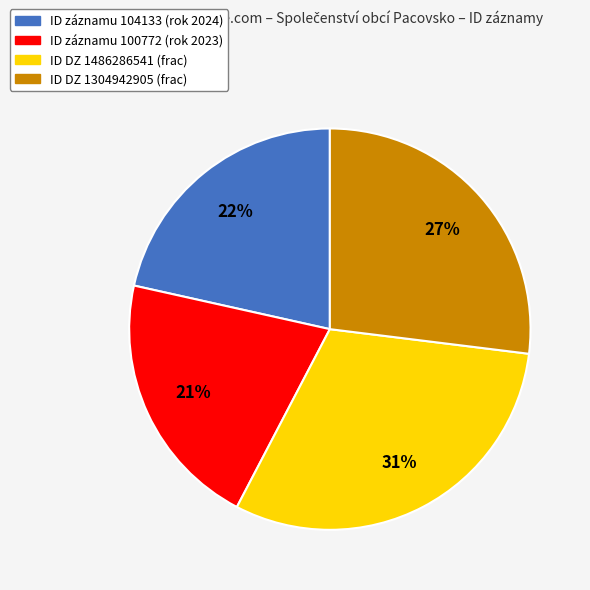

Is there a majority slice in this chart?

No